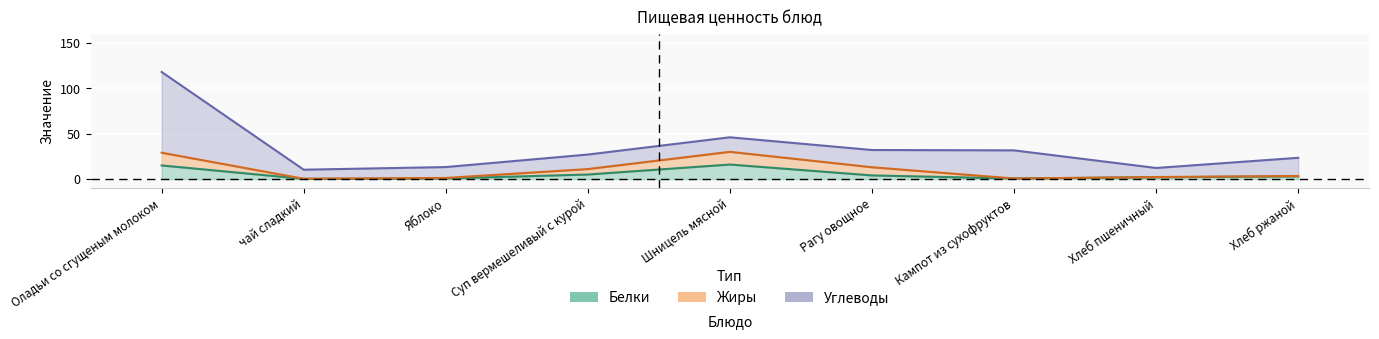

Where is the first local minimum for Жиры?

чай сладкий